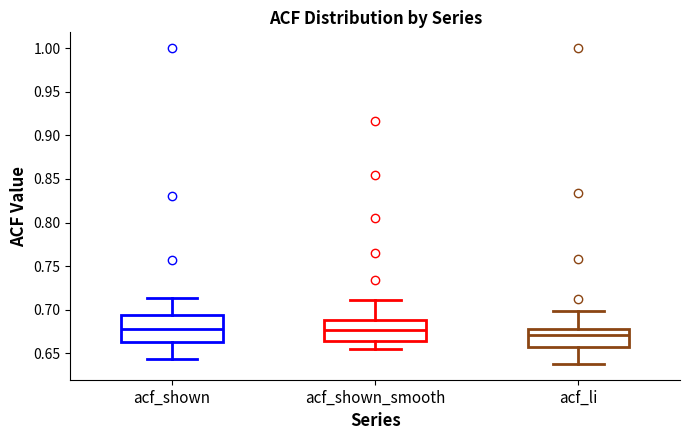

Comparing the boxes themselves (not the whiskers), which one is the tallest?

acf_shown